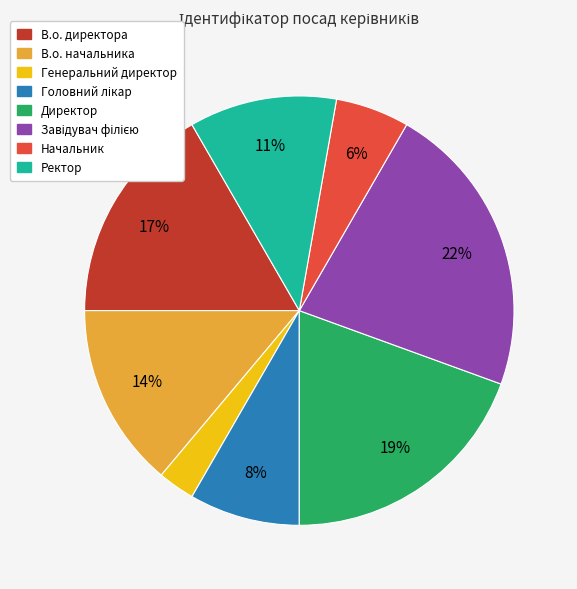

How many slices are in this pie chart?

8